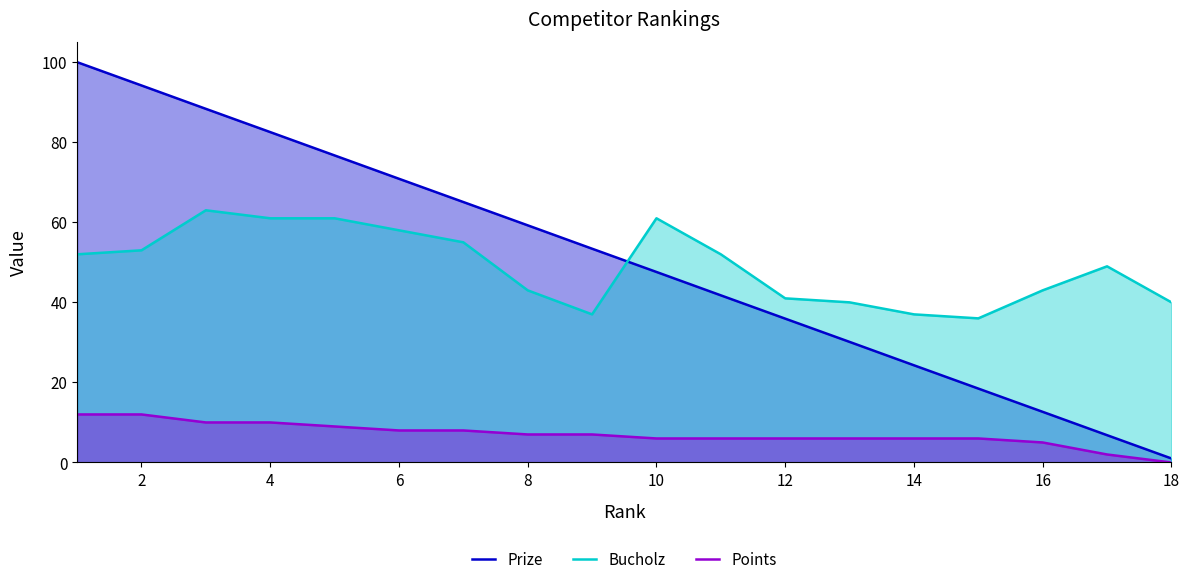

What is the value of the Points point at the 9th from the left?

7.0